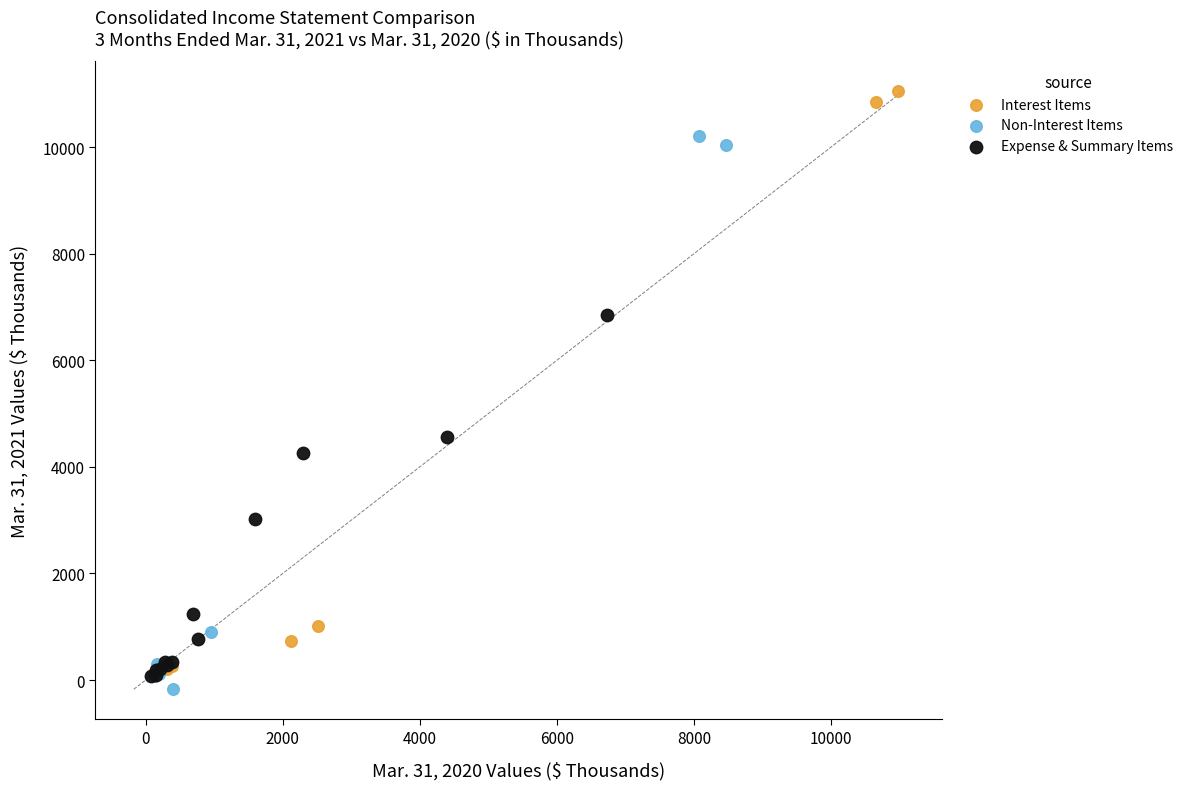

What are all the series names shown in the legend?

Interest Items, Non-Interest Items, Expense & Summary Items